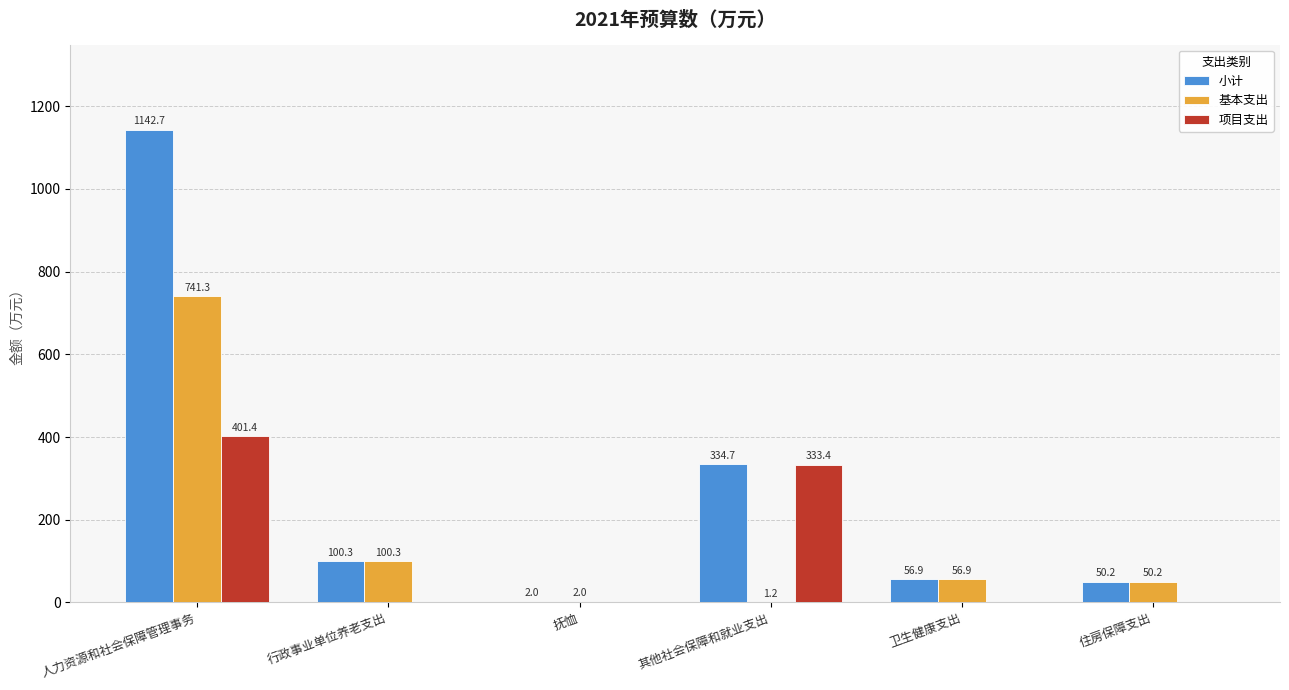

Where does the 小计 series first go above 100?

人力资源和社会保障管理事务